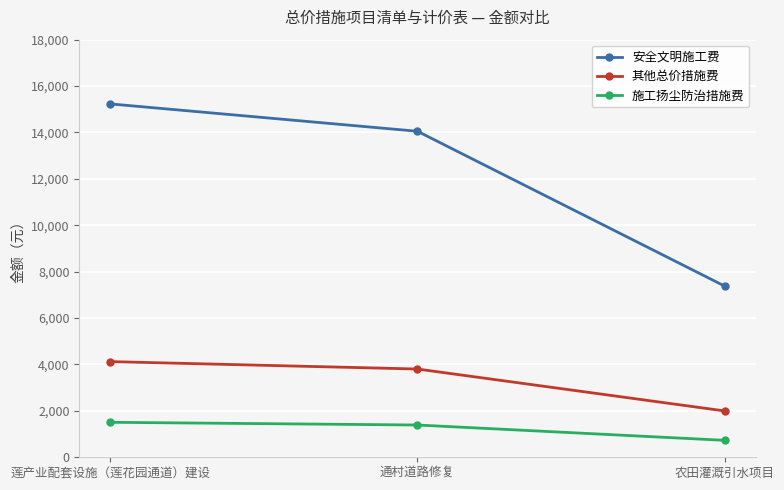

How many categories are shown in the chart?

3